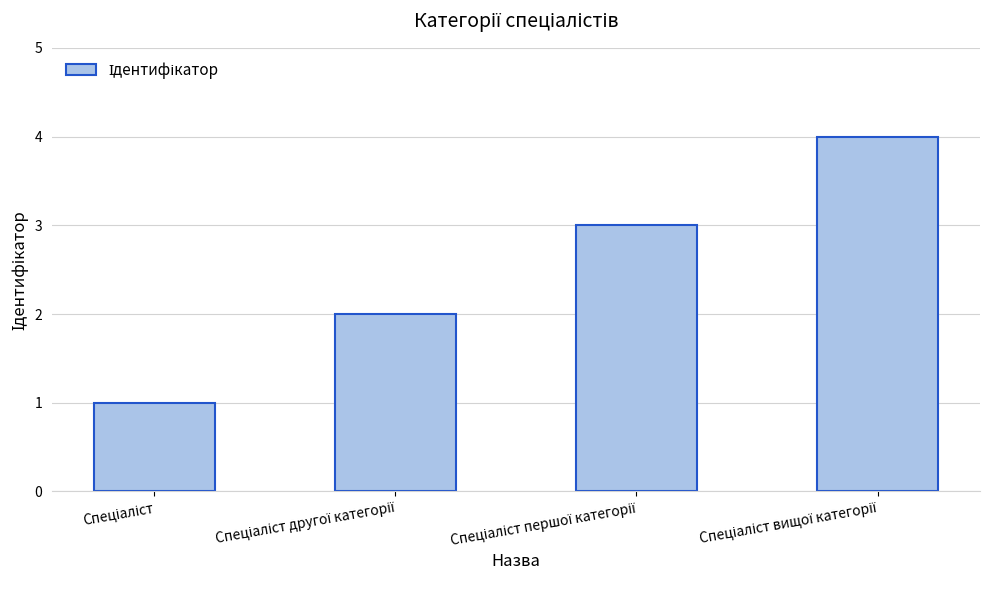

What is the maximum value shown in the chart?

4